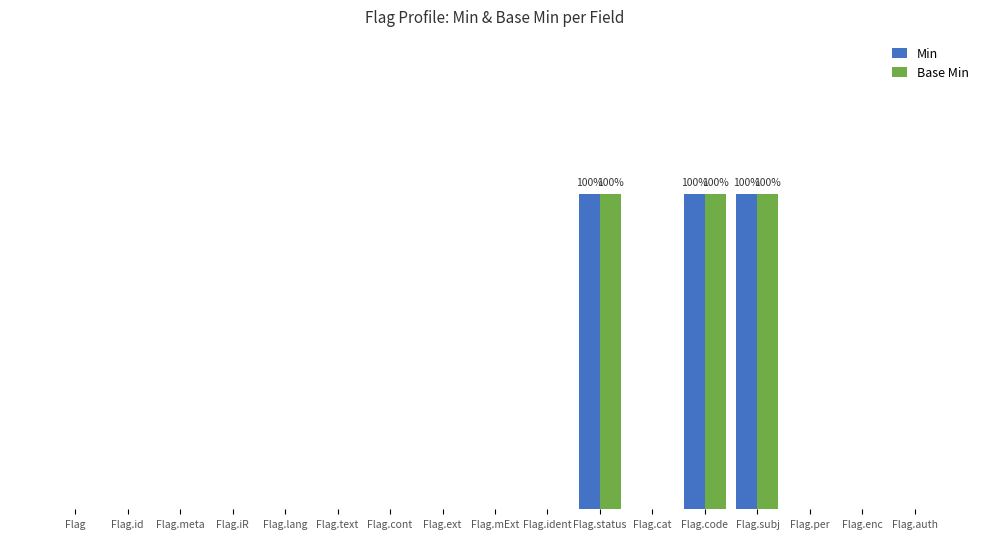

The value of Min at Flag.text is 0. True or false?

True